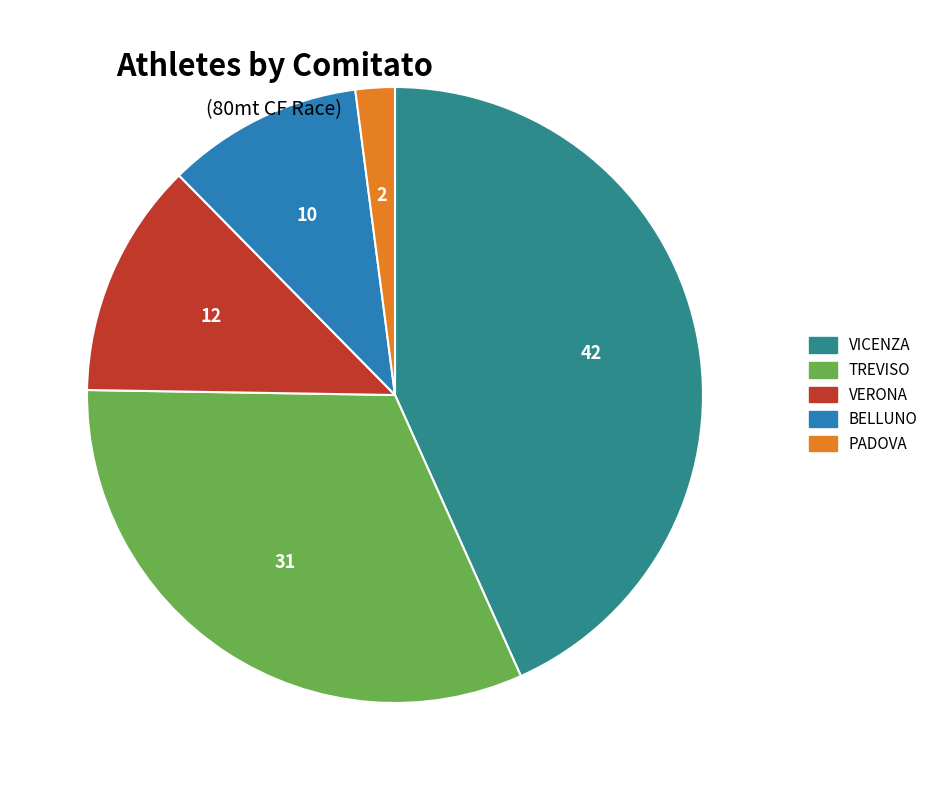

The TREVISO slice represents 32% of the pie. True or false?

True